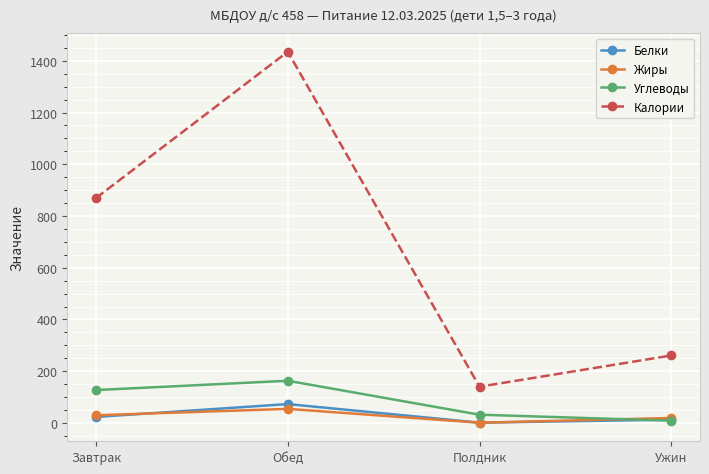

Does the chart have visible grid lines?

Yes